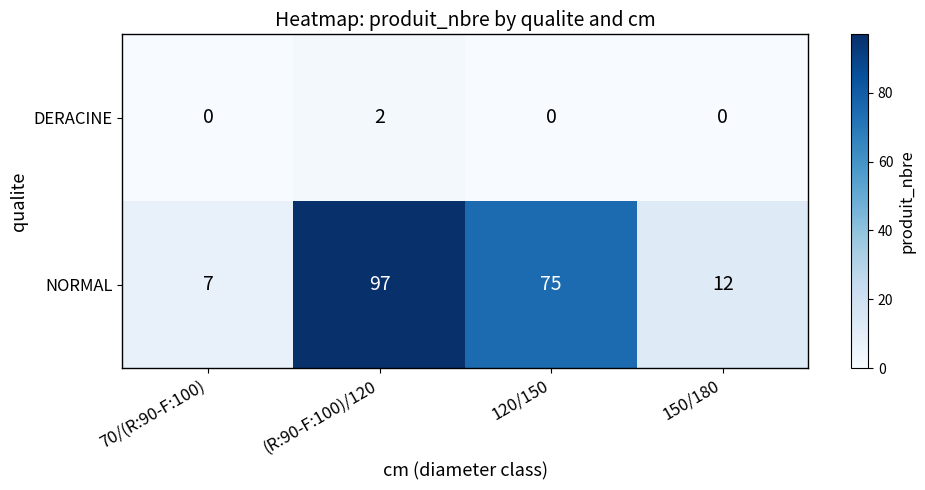

What is the total value across all series at 150/180?

12